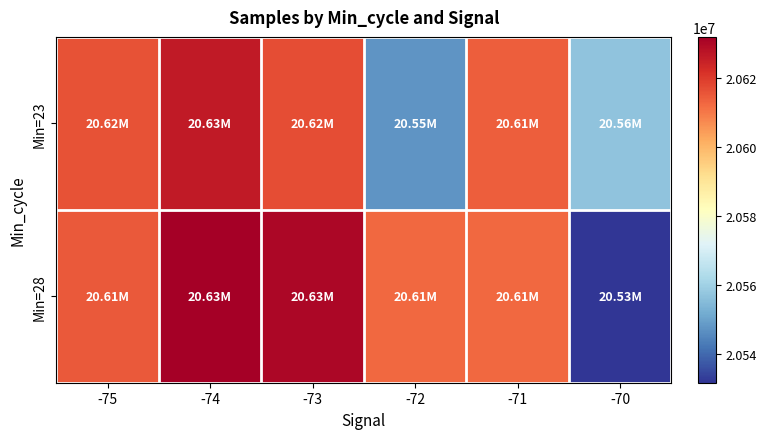

Between -70 and -71, which is larger?

-71